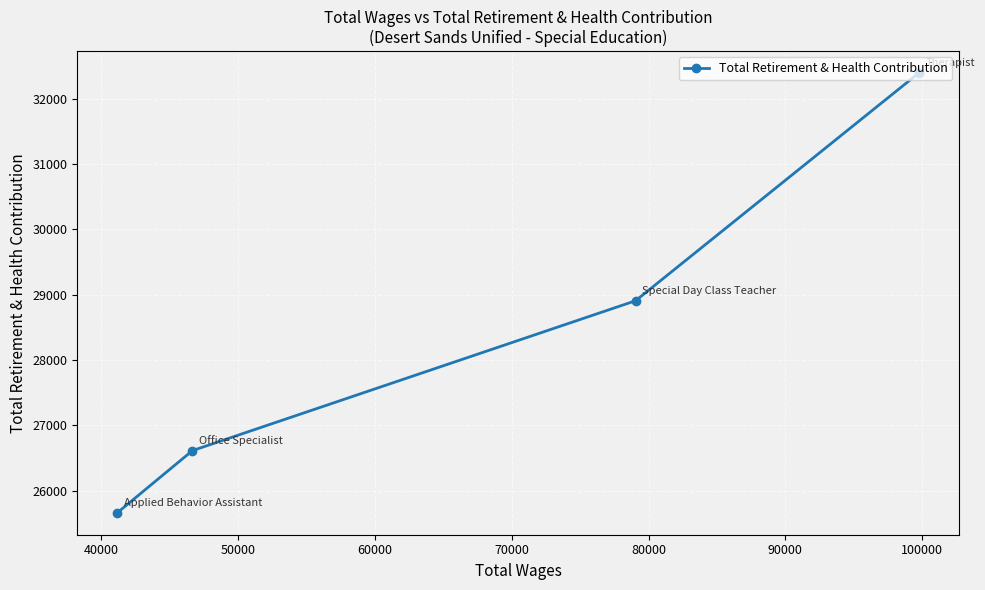

Count the values in the range 26615 to 32391.

3